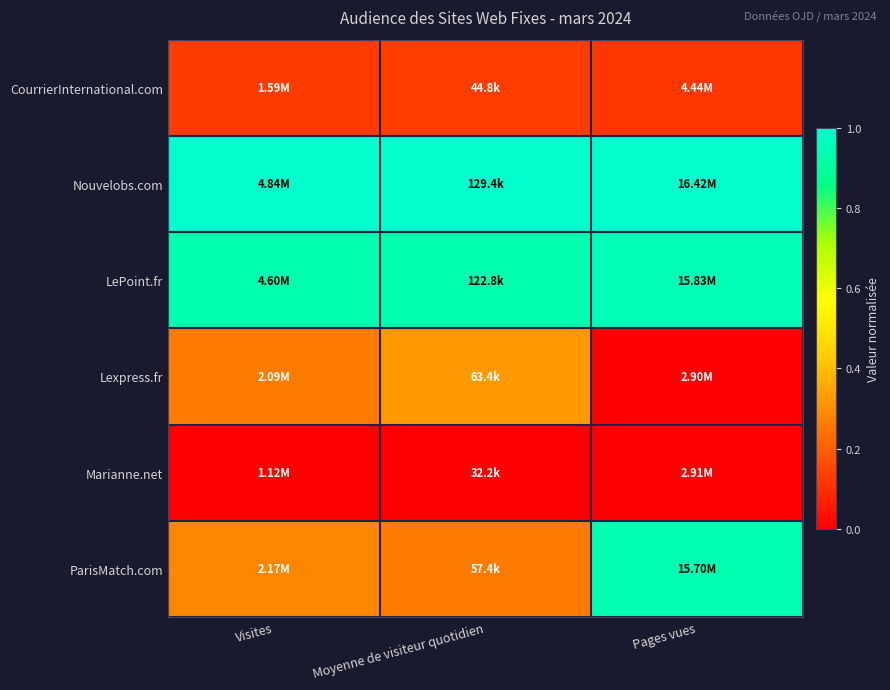

Reading right to left, what are all the values shown in this chart?

CourrierInternational.com: Pages vues=0.1	Moyenne de visiteur quotidien=0.1	Visites=0.1
Nouvelobs.com: Pages vues=1.0	Moyenne de visiteur quotidien=1.0	Visites=1.0
LePoint.fr: Pages vues=1.0	Moyenne de visiteur quotidien=0.9	Visites=0.9
Lexpress.fr: Pages vues=0.0	Moyenne de visiteur quotidien=0.3	Visites=0.3
Marianne.net: Pages vues=0.0	Moyenne de visiteur quotidien=0.0	Visites=0.0
ParisMatch.com: Pages vues=0.9	Moyenne de visiteur quotidien=0.3	Visites=0.3